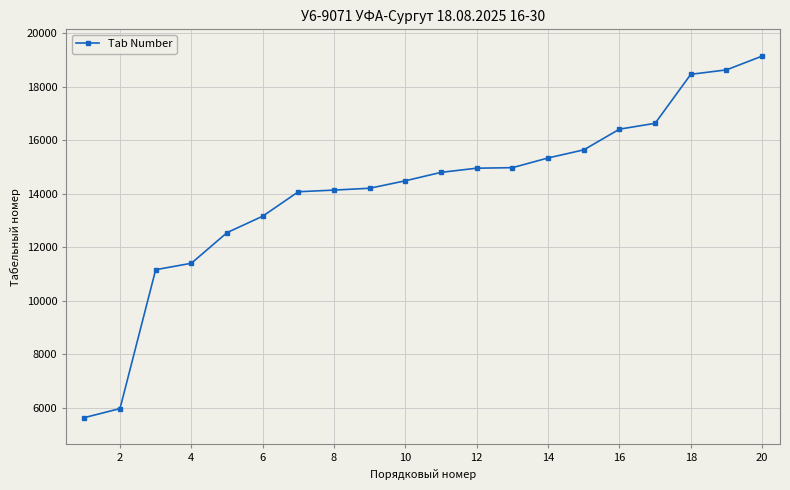

What is the average value?

14089